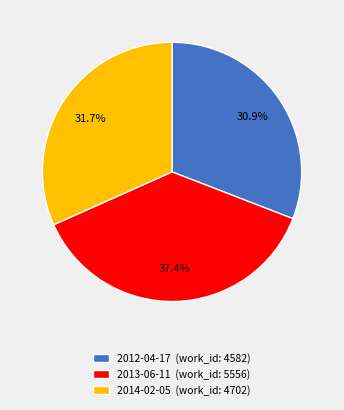

How many slices are in this pie chart?

3